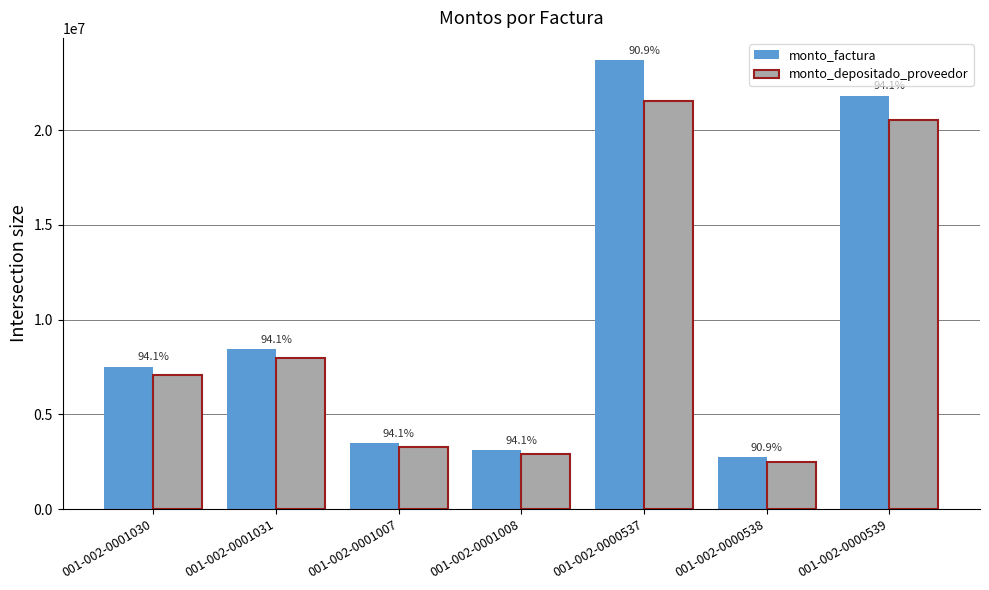

At how many categories does at least one series exceed 13121159?

2